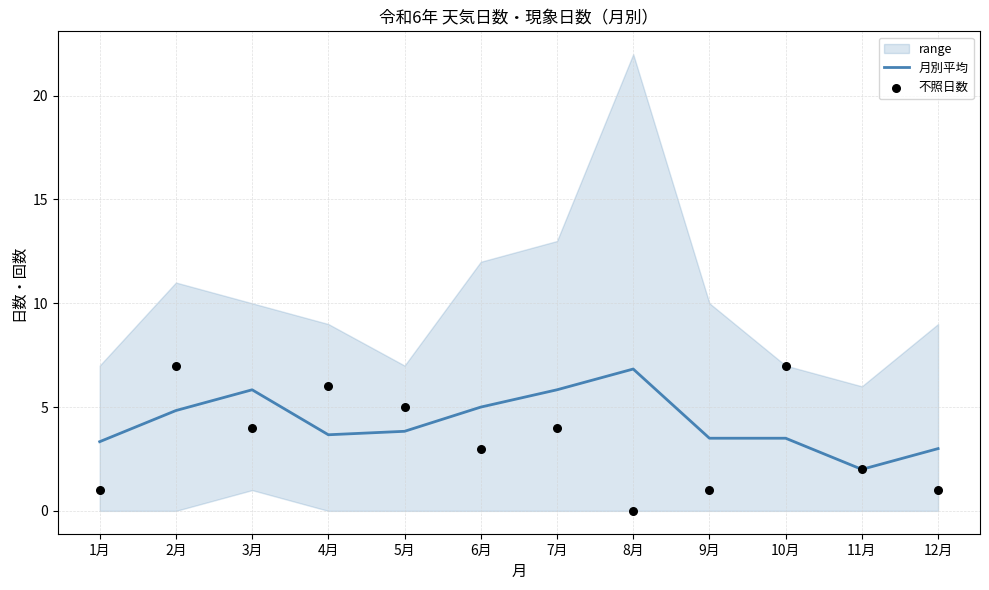

At which category is the sum across all series the highest?

2月